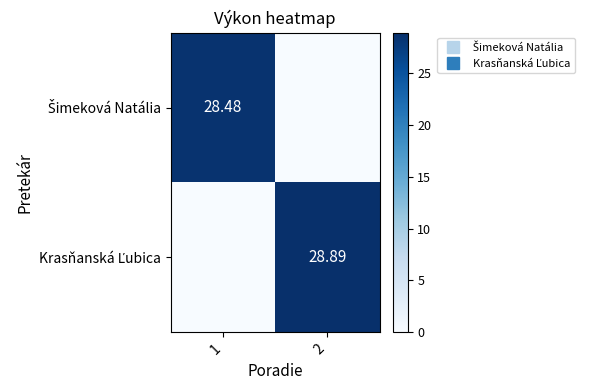

What is the difference between the maximum and minimum values in the Krasňanská Ľubica series?

28.9